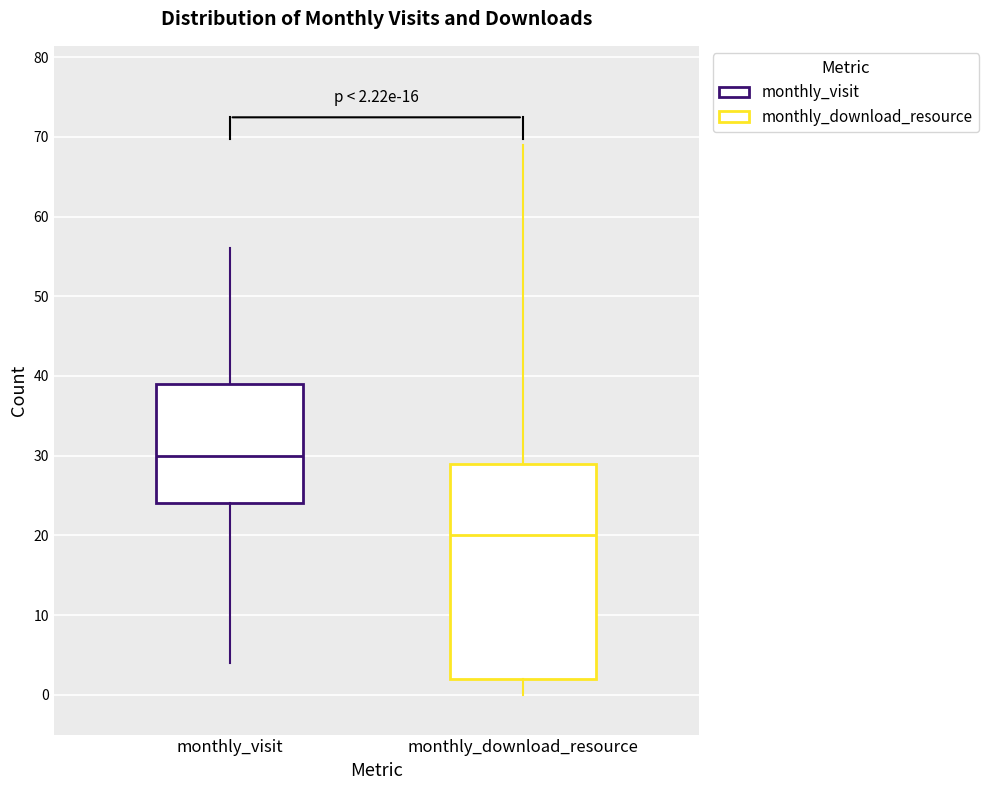

Which box's median line is the highest?

monthly_visit